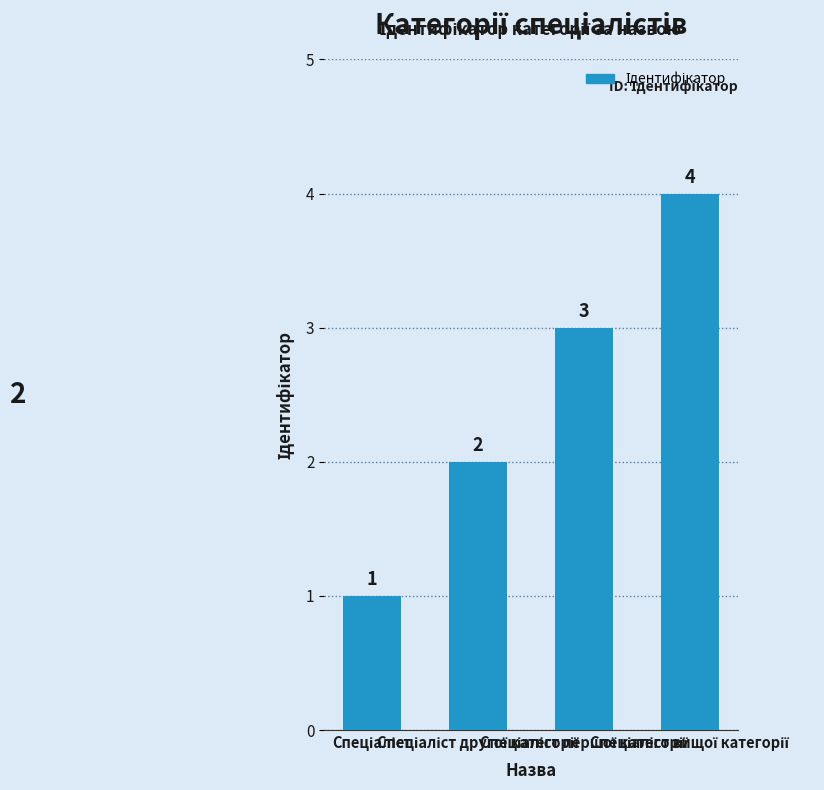

What is the maximum value shown in the chart?

4